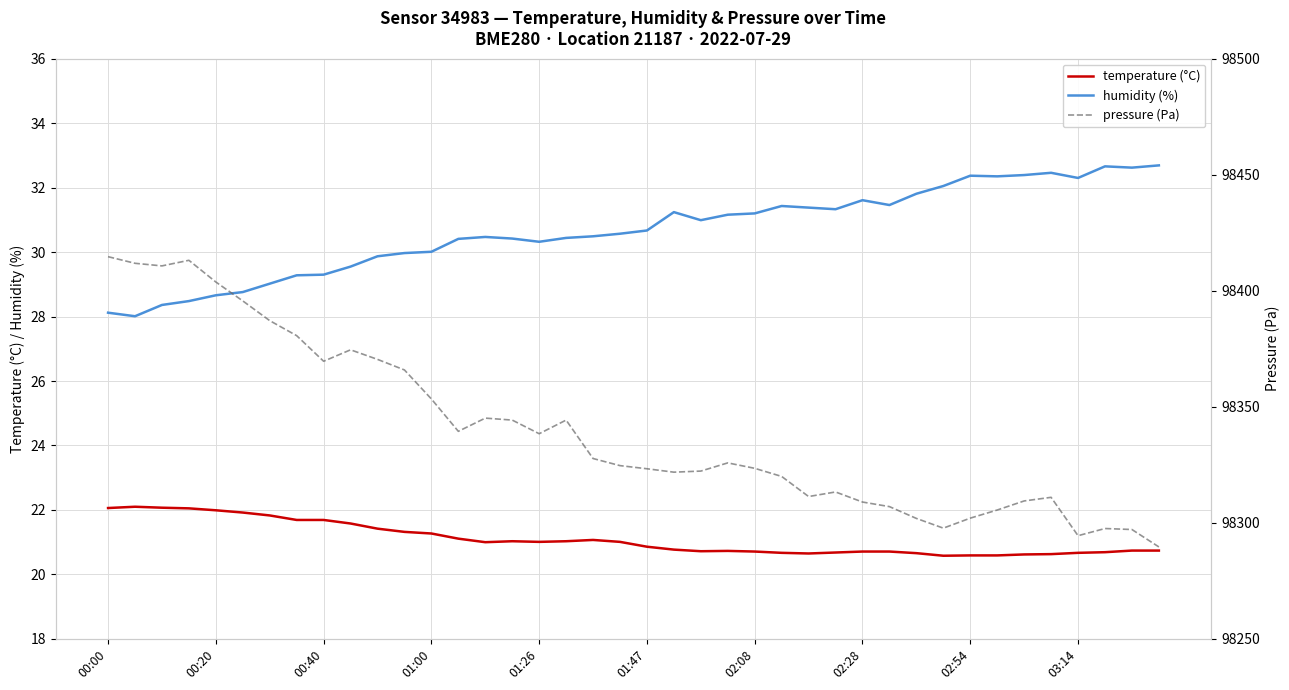

What is the smallest value displayed?

20.6